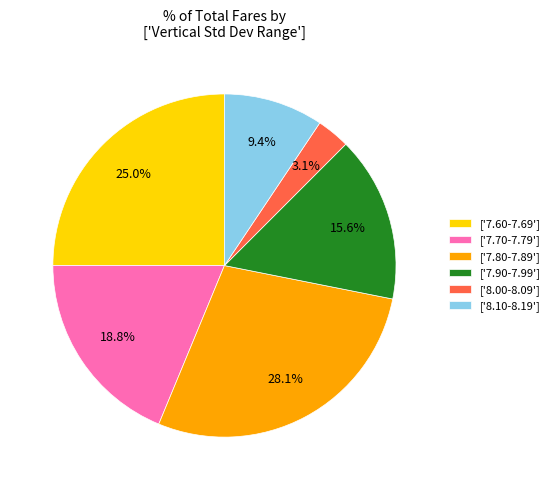

How many segments does this pie chart have?

6